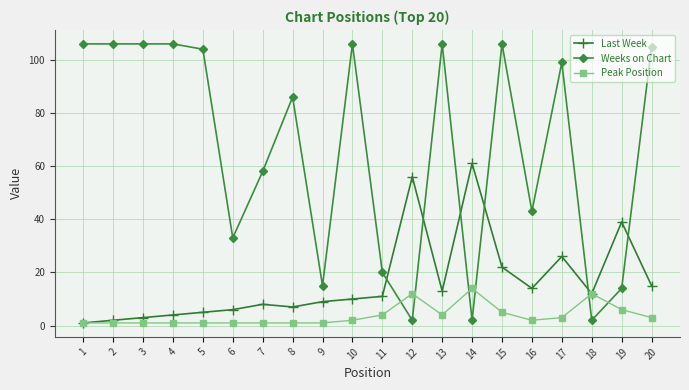

Which series changed the most between 1 and 8?

Weeks on Chart